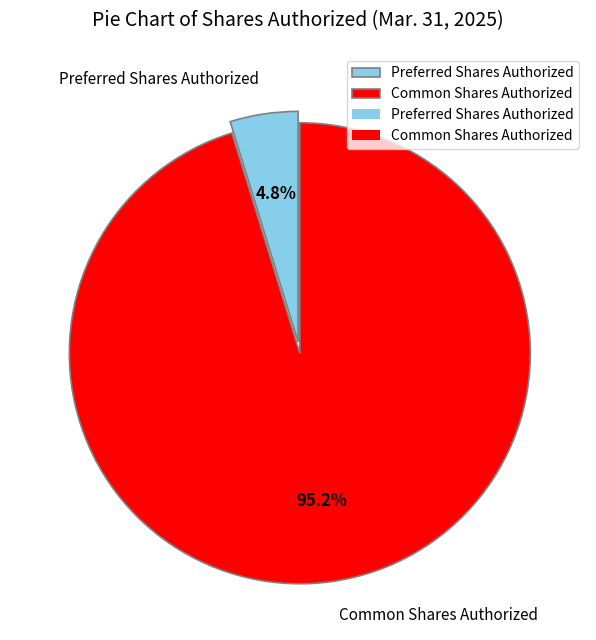

Which has a higher value, Preferred Shares Authorized or Common Shares Authorized?

Common Shares Authorized